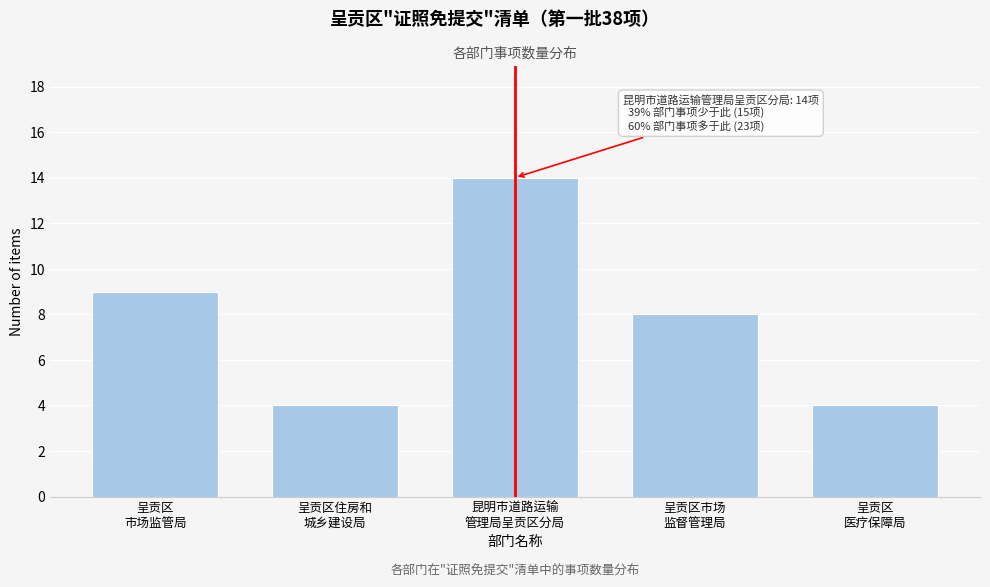

Reading left to right, extract all data points from this chart.

9	4	14	8	4